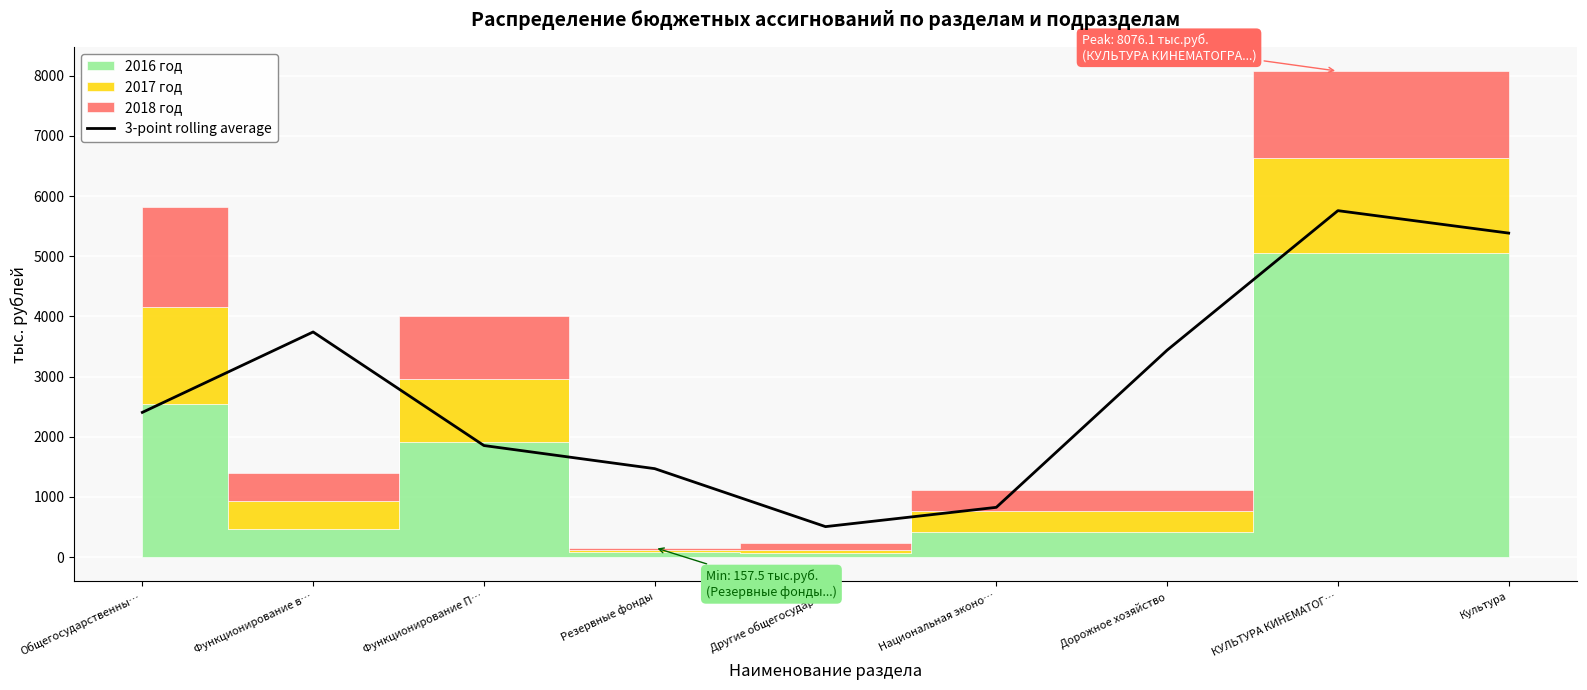

How many data points are less than 2404?

4